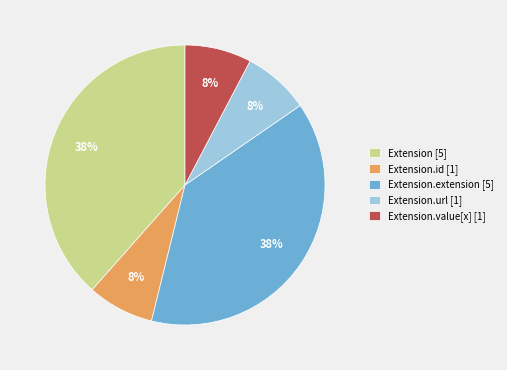

Is there any slice that represents more than half of the pie?

No